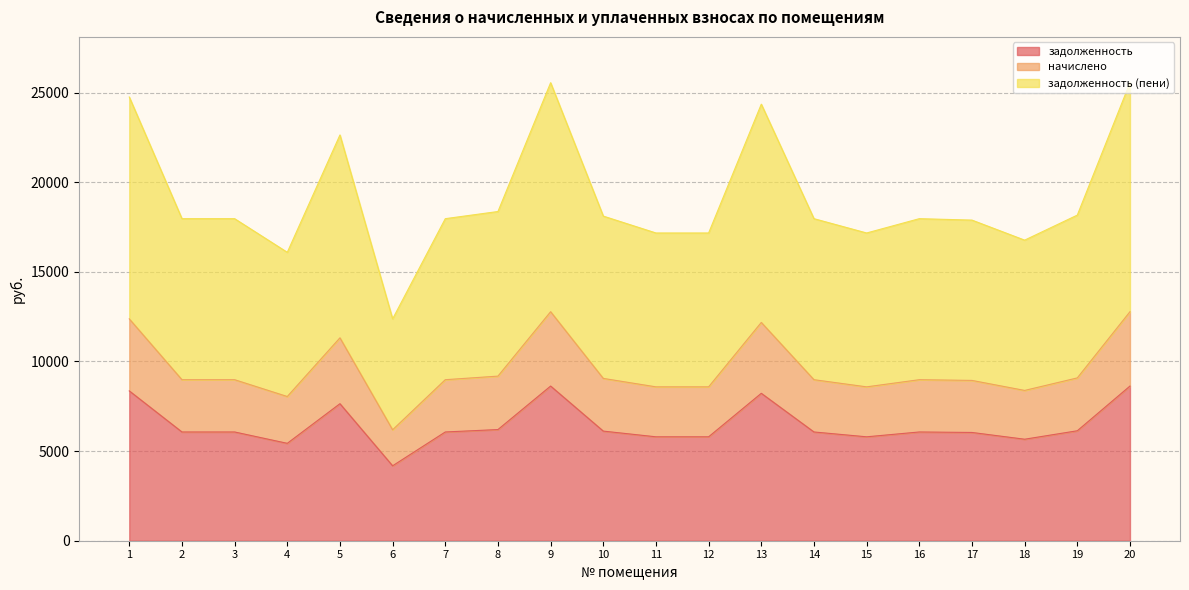

Where does the начислено series first go above 8982?

1